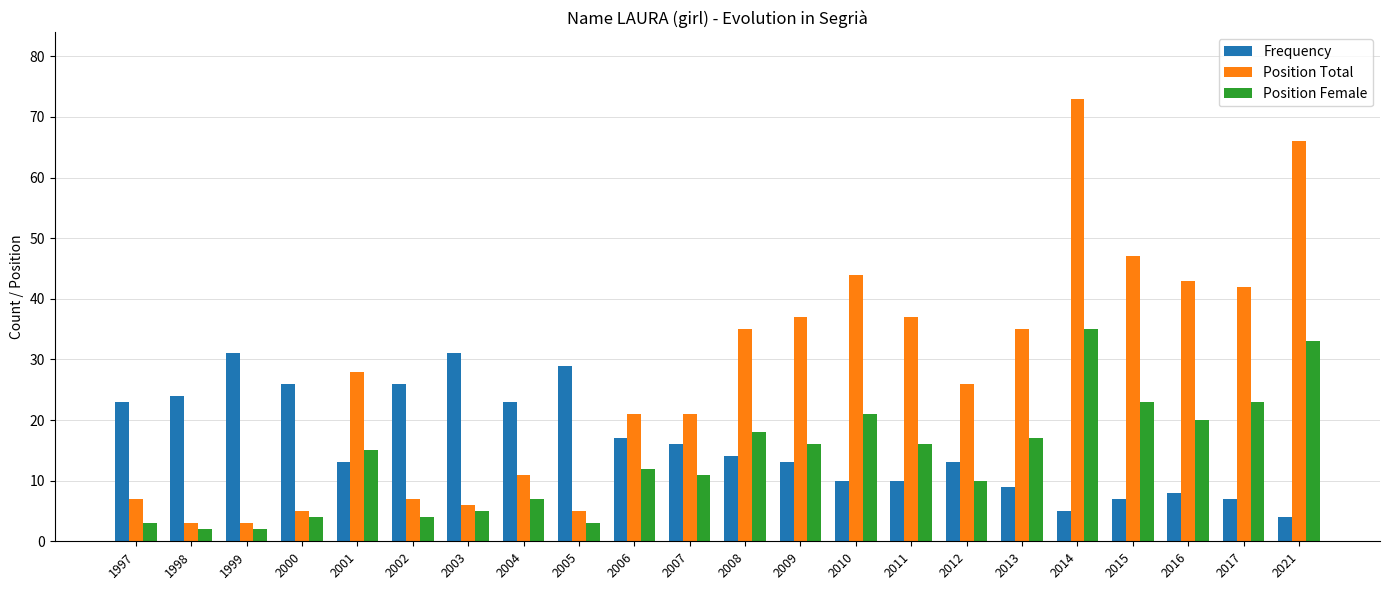

At which category is the sum across all series the highest?

2014